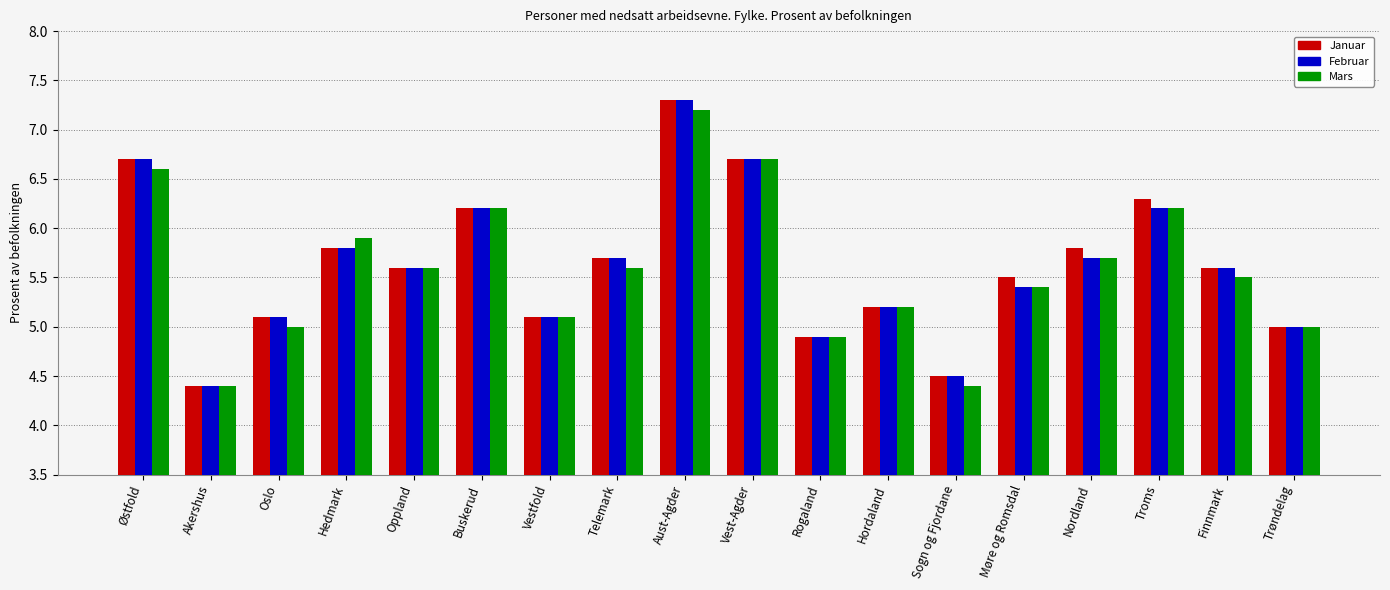

True or false: Januar has a value of 9.9 at Troms.

False